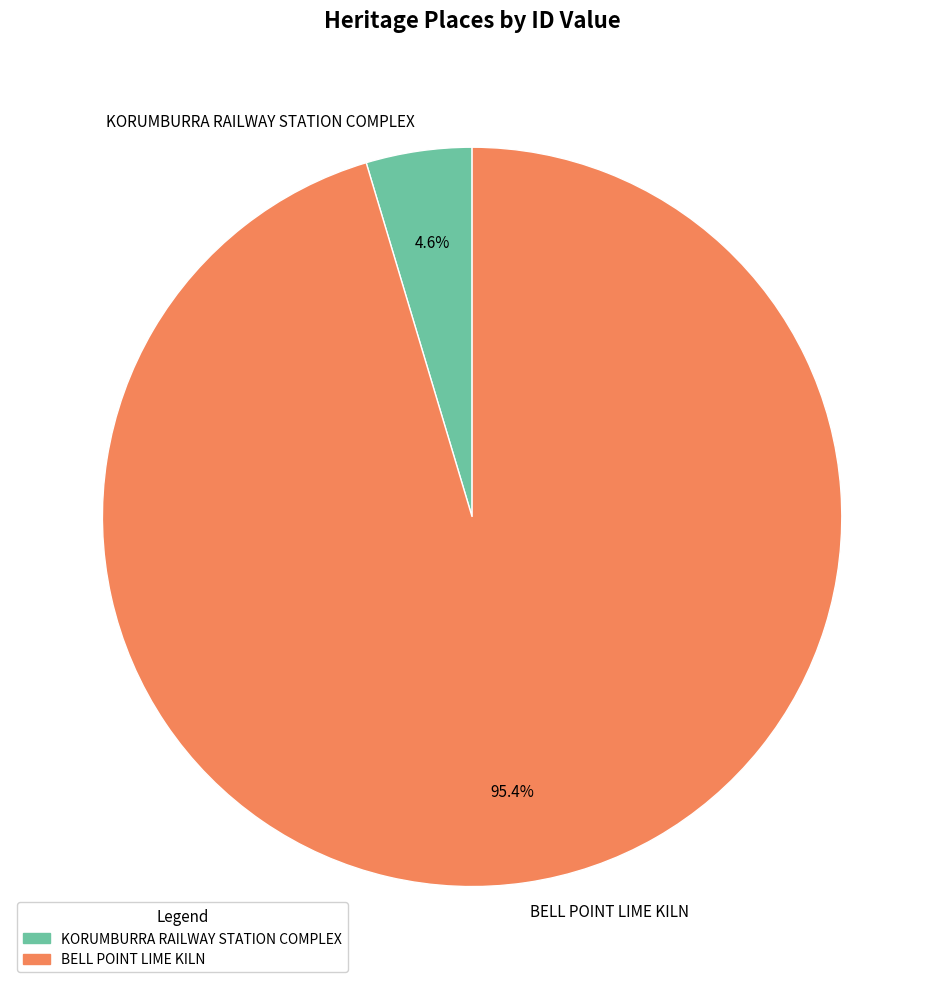

What is the smallest slice in the pie chart?

KORUMBURRA RAILWAY STATION COMPLEX